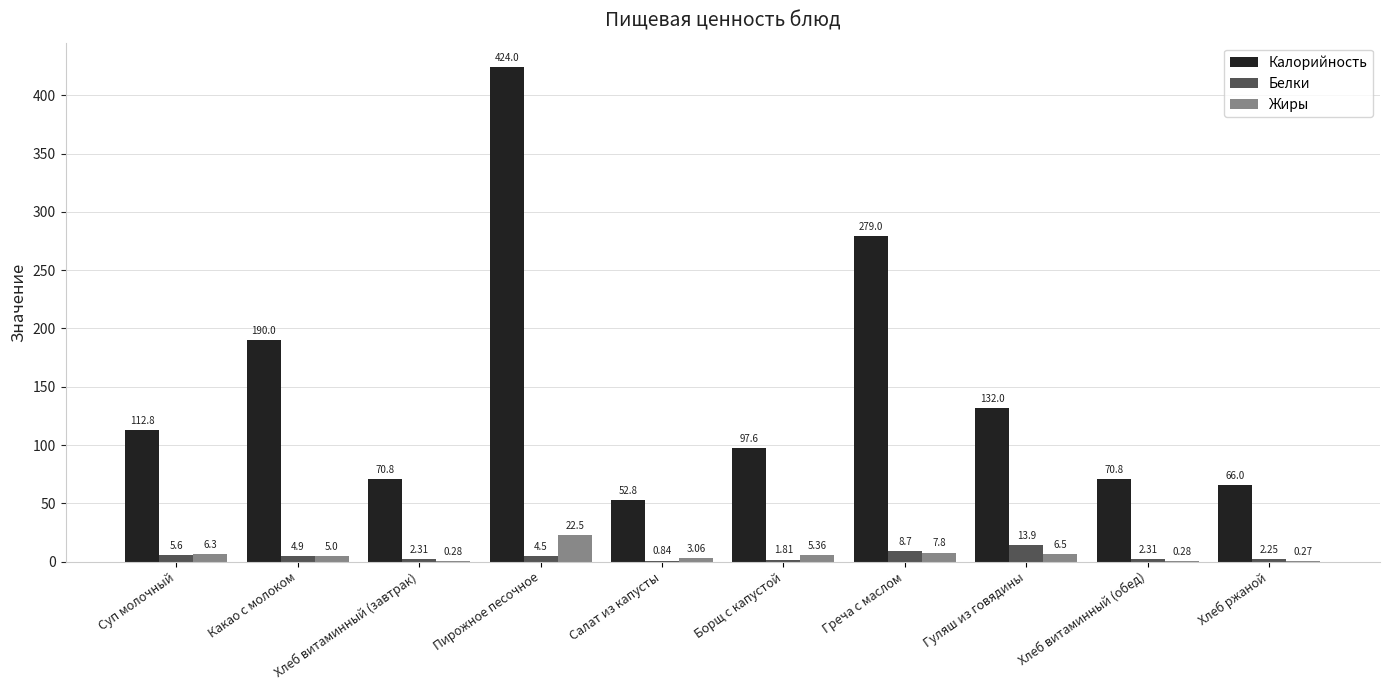

What is the sum of all Калорийность values?

1495.8